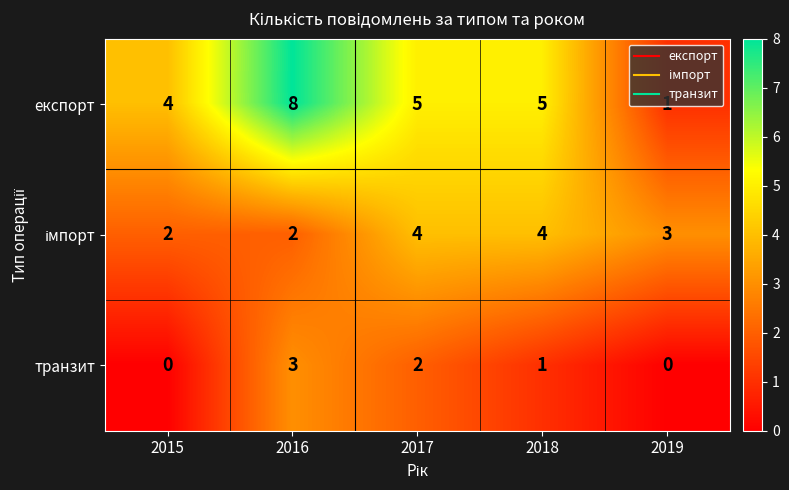

What is the total value across all series at 2017?

11